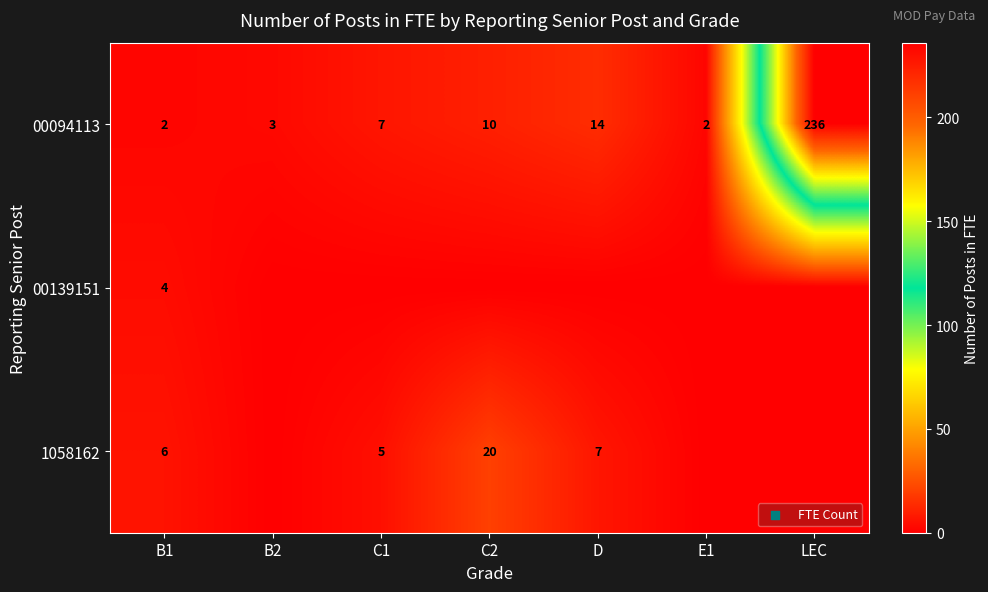

What is the maximum value for 00094113?

236